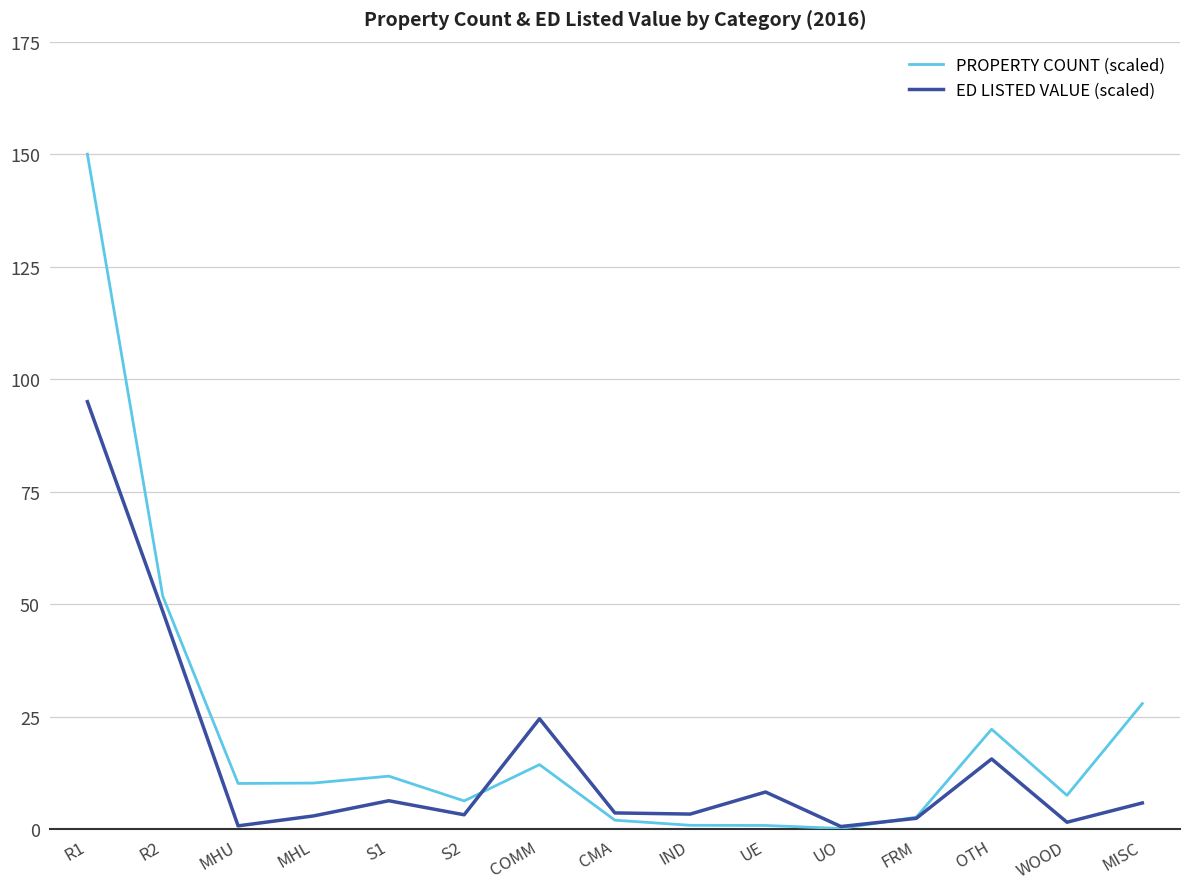

True or false: PROPERTY COUNT (scaled) has more than 2 points higher than both neighbors.

True